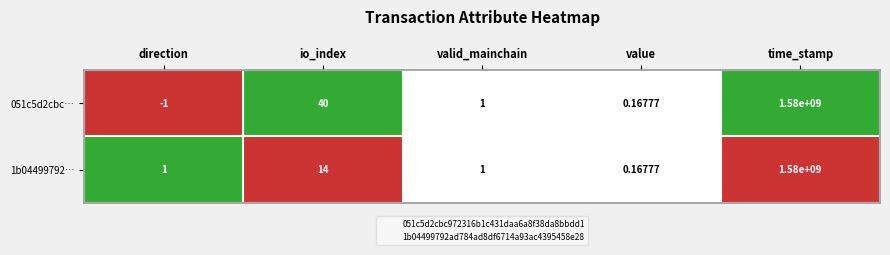

List the labels in order of 051c5d2cbc… value, largest first.

time_stamp, io_index, valid_mainchain, value, direction